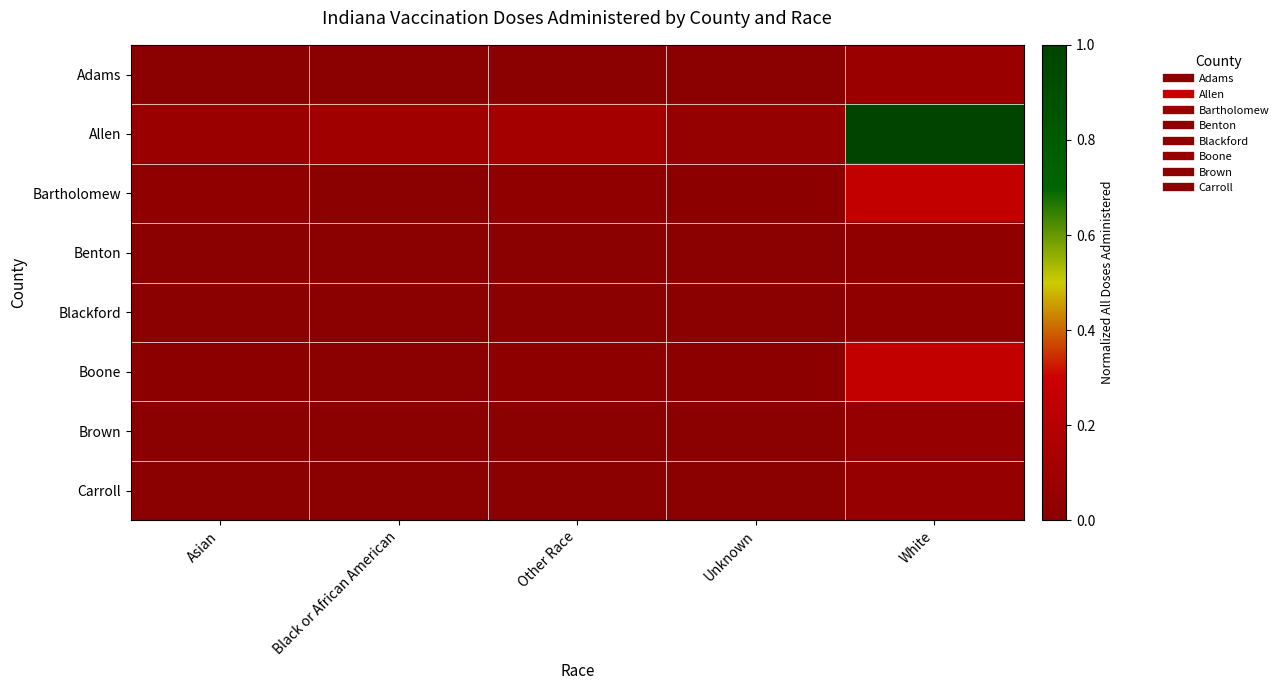

Which category has the lowest value across all series?

Asian